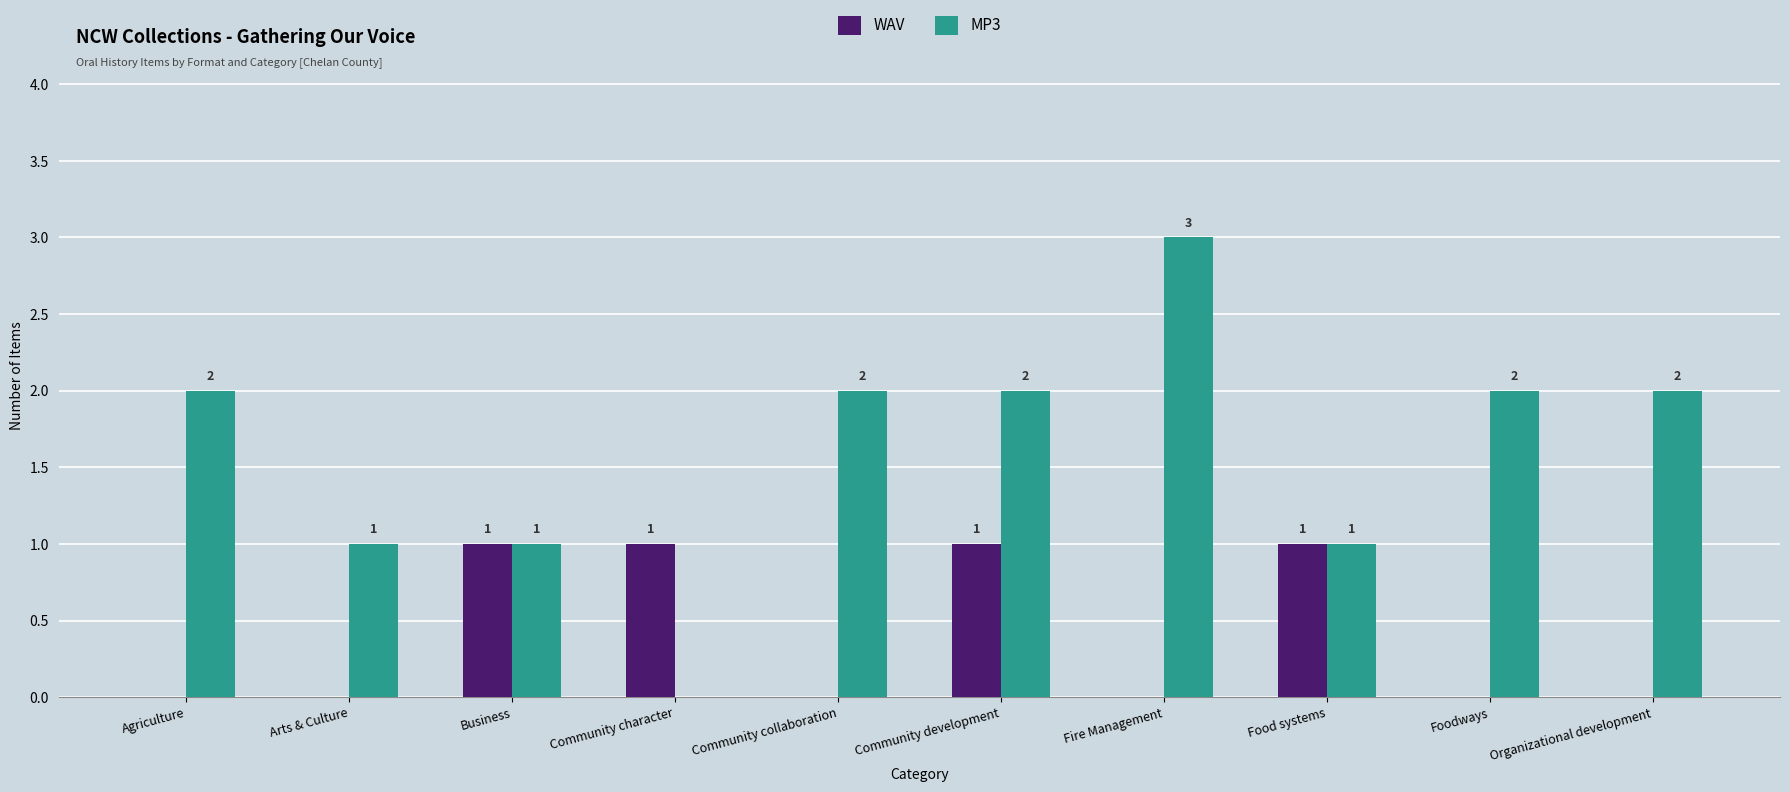

What are all the series names shown in the legend?

WAV, MP3